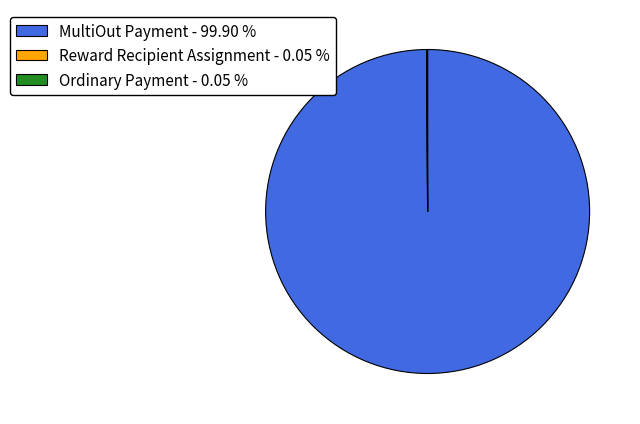

Does any single category account for the majority?

Yes